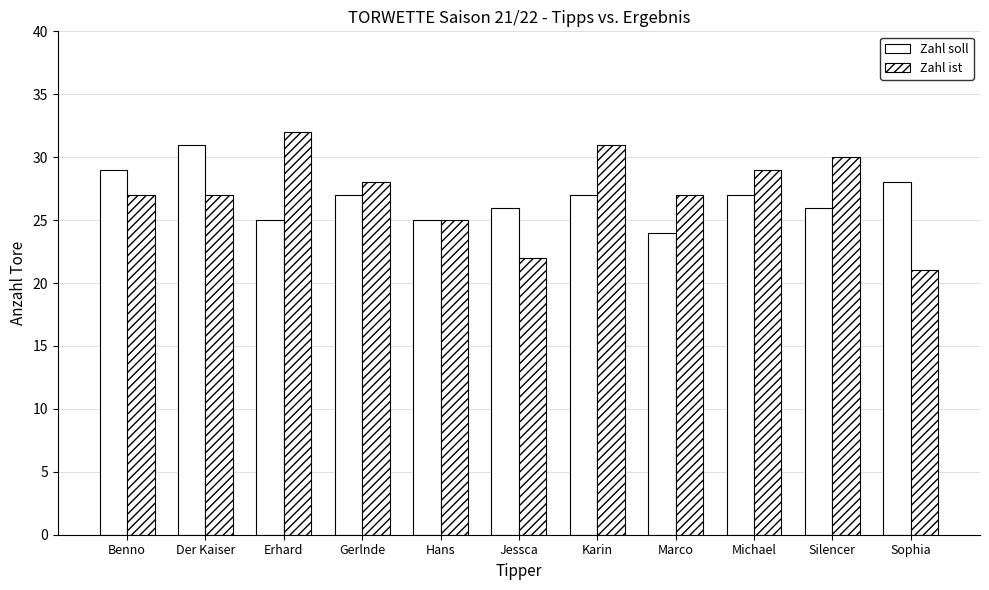

How many groups of bars are there?

11